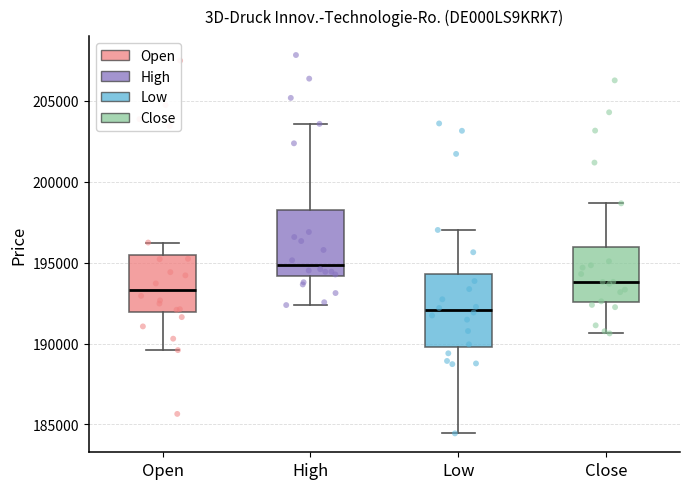

Reading left to right, read every box against the y-axis: the position of its median line, the range the box covers, and the ends of its whiskers. The values are not printed on the chart, so give them approximately, as read against the axis.

Open: median 193500, box 192000 to 195500, whiskers 189500 to 196000
High: median 195000, box 194000 to 198500, whiskers 192500 to 203500
Low: median 192000, box 190000 to 194500, whiskers 184500 to 197000
Close: median 194000, box 192500 to 196000, whiskers 190500 to 198500